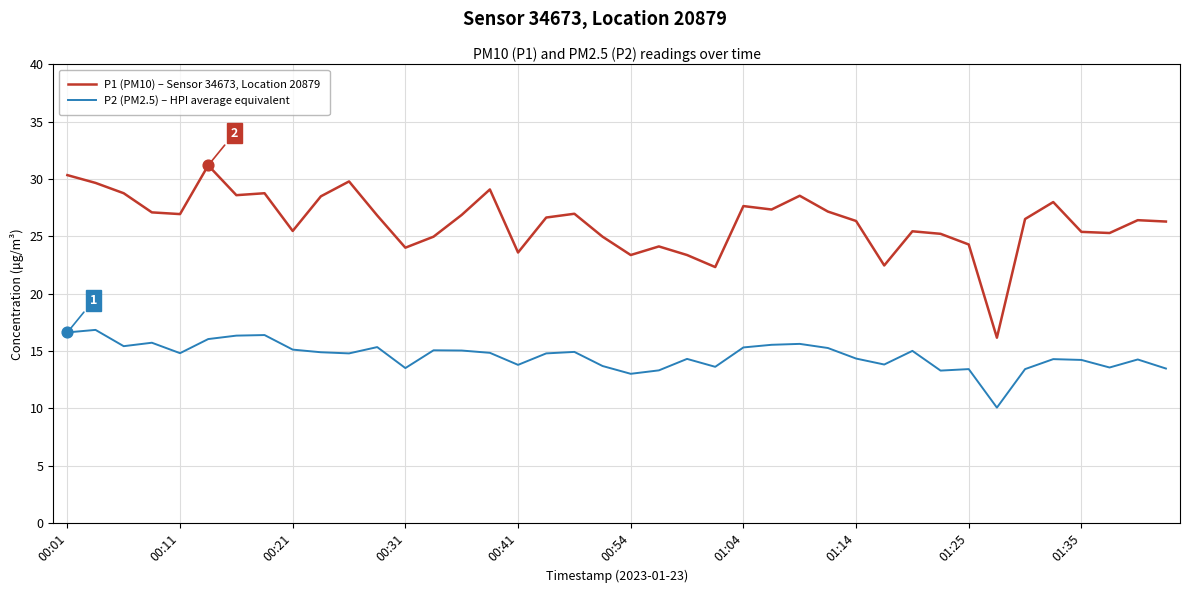

At how many categories does at least one series exceed 20?

39